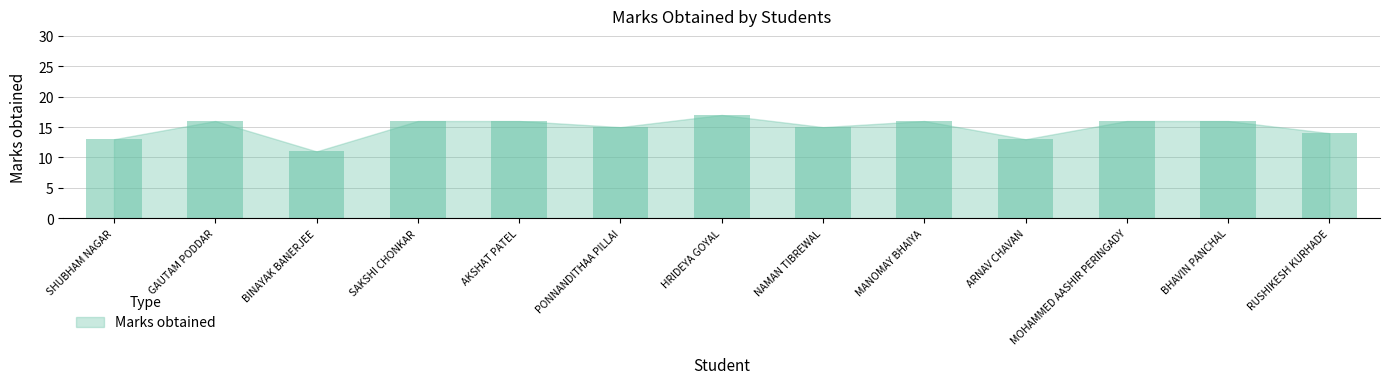

Is it true that the value at AKSHAT PATEL is 16?

True